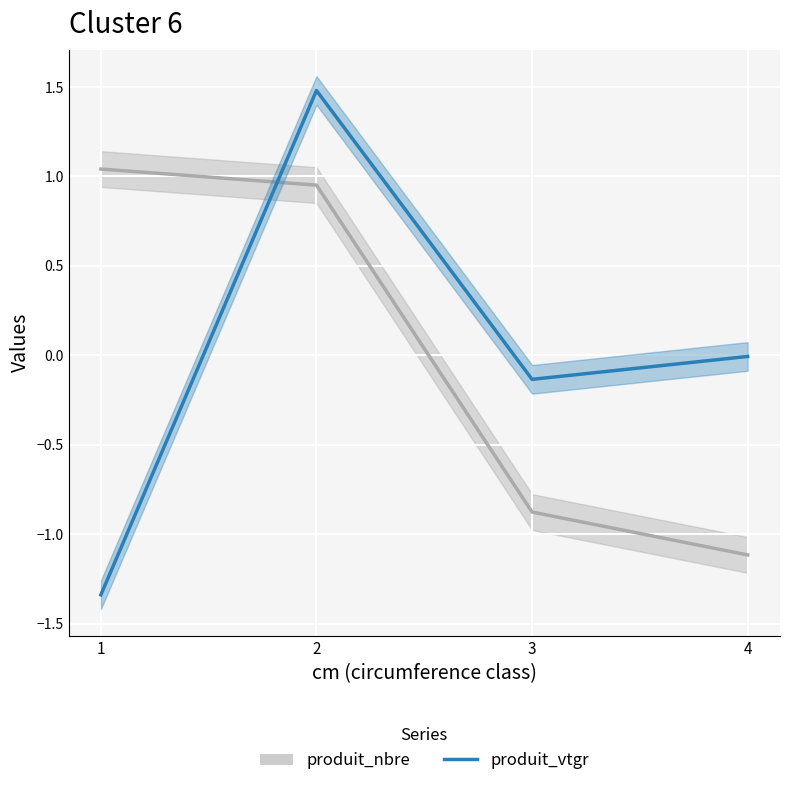

What is the difference between the produit_vtgr values at 1 and 4?

1.3